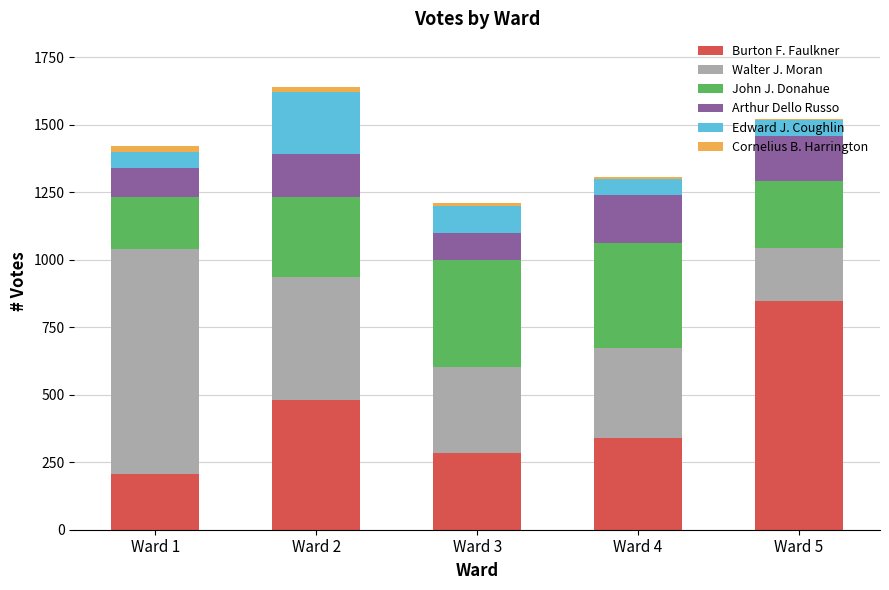

Where is Burton F. Faulkner nearest to the value 526?

Ward 2